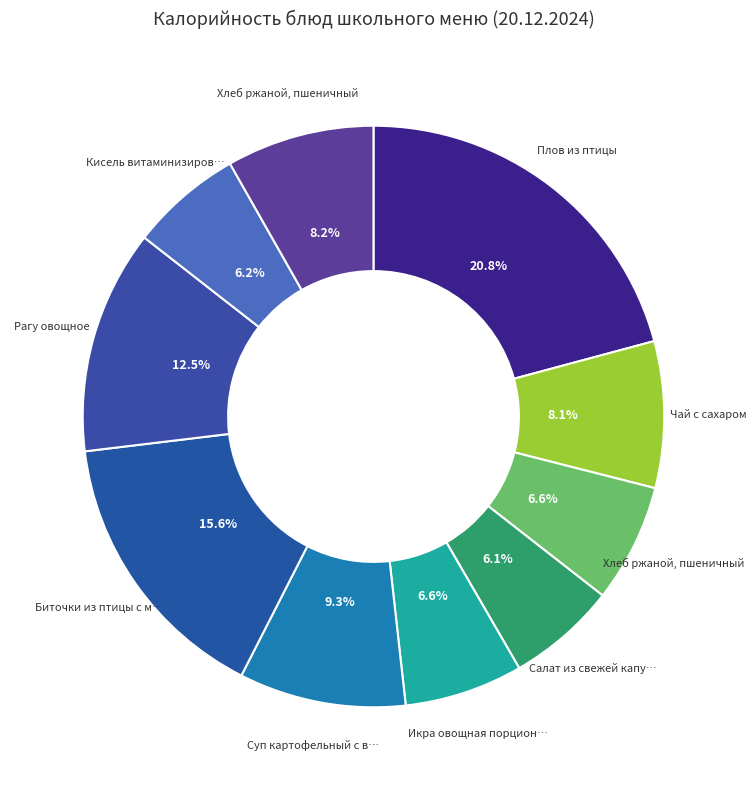

Count the number of slices in the pie.

10